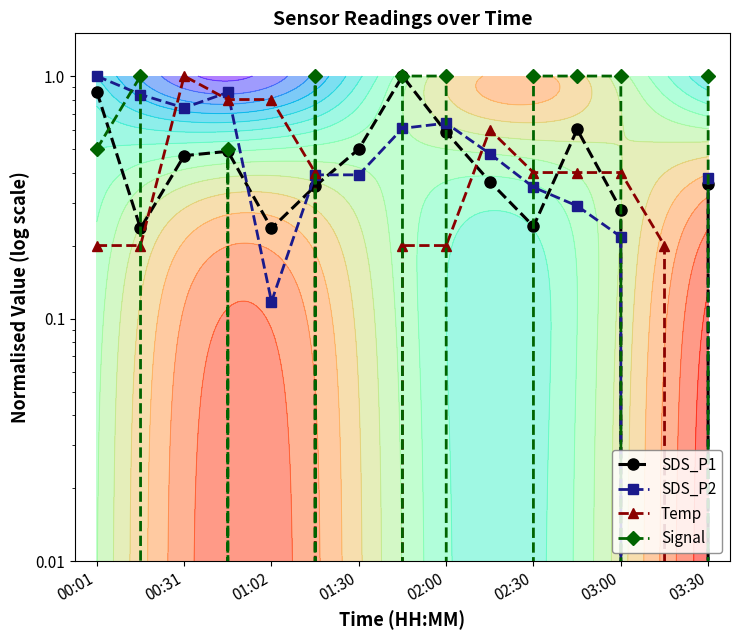

How many intersections are there between Temp and Signal?

6